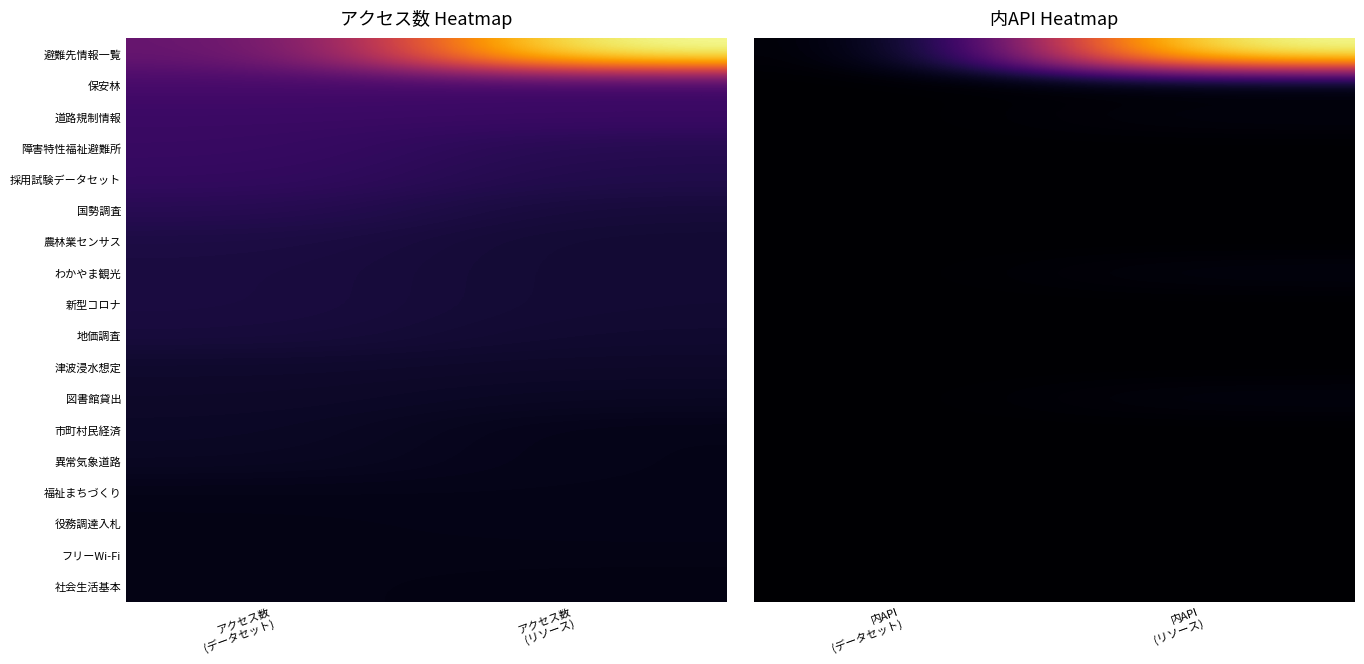

The 市町村民経済 series shows 0 at 内API (リソース). True or false?

True